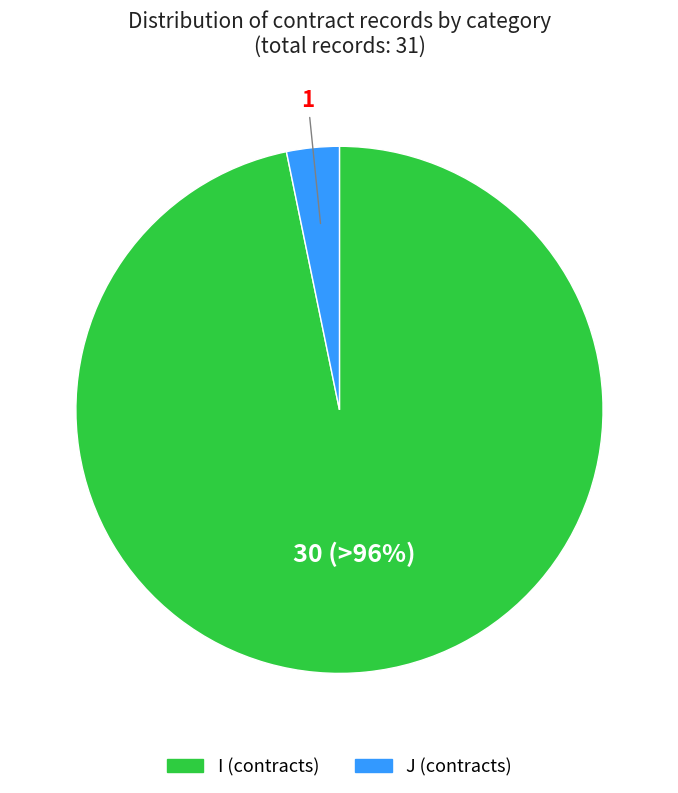

True or false: I accounts for 99% of the total.

False